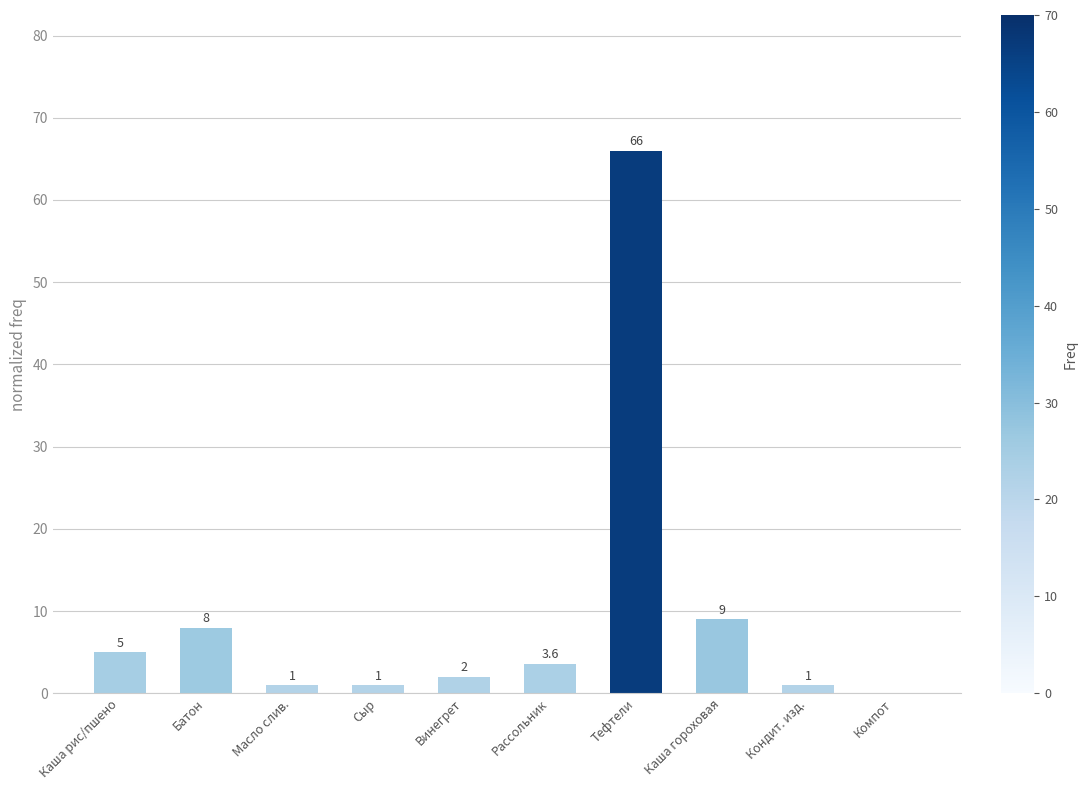

The value at Сыр is 1.0. True or false?

True